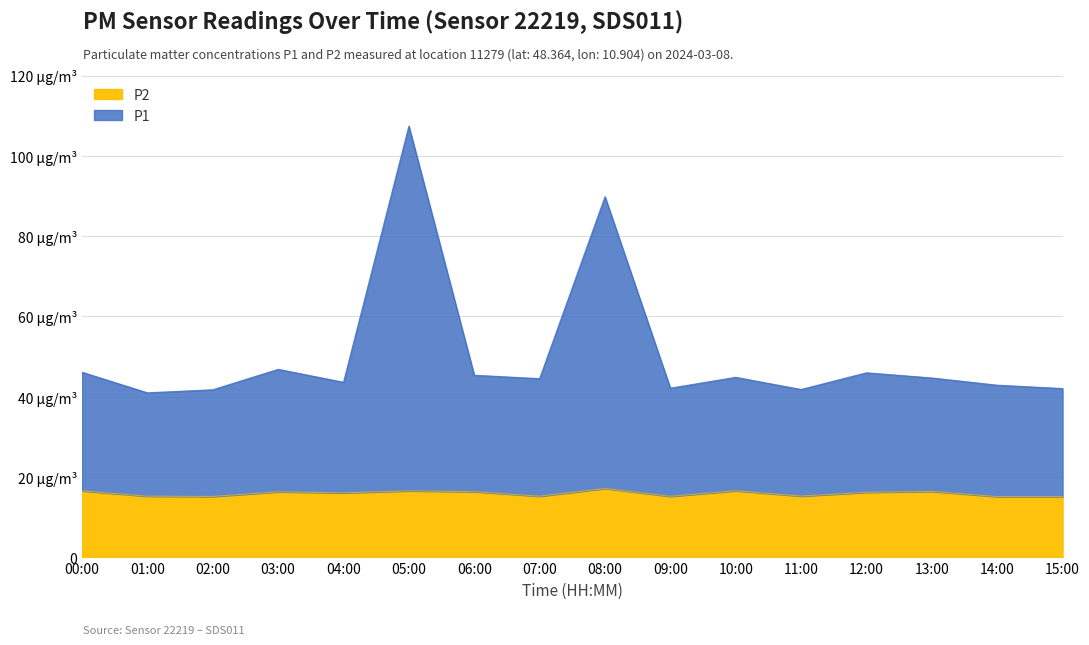

Where is the first local maximum for P2?

03:00